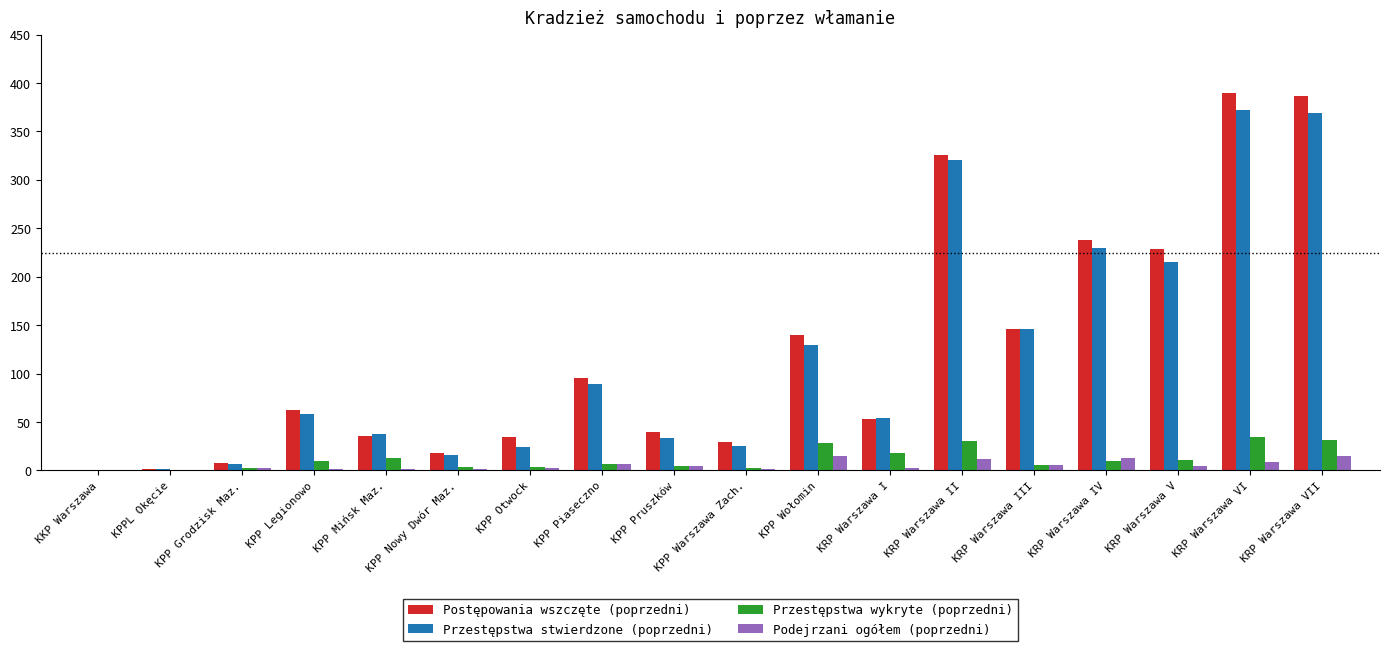

What is the sum of all Przestępstwa wykryte (poprzedni) values?

218